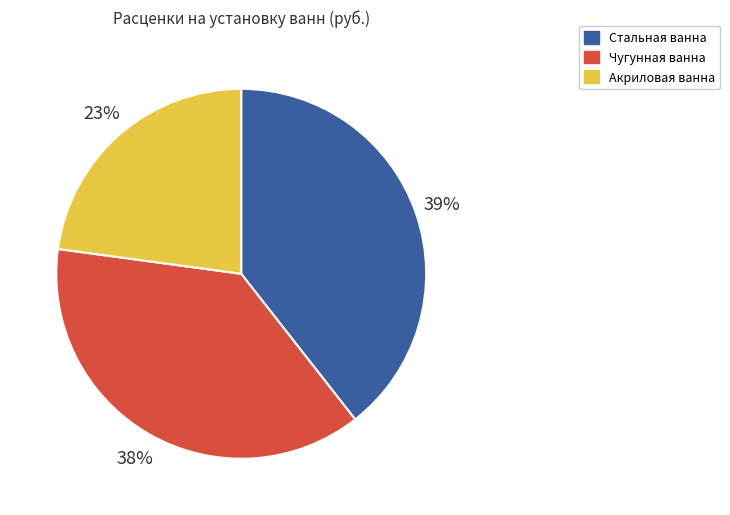

Does any single category account for the majority?

No